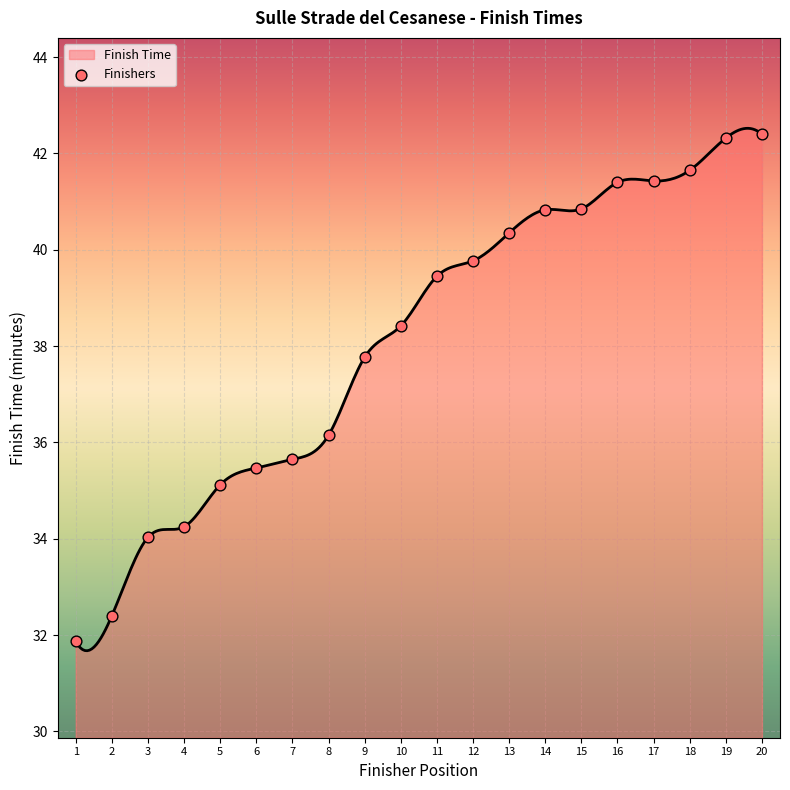

Between 19 and 16, which is larger?

19